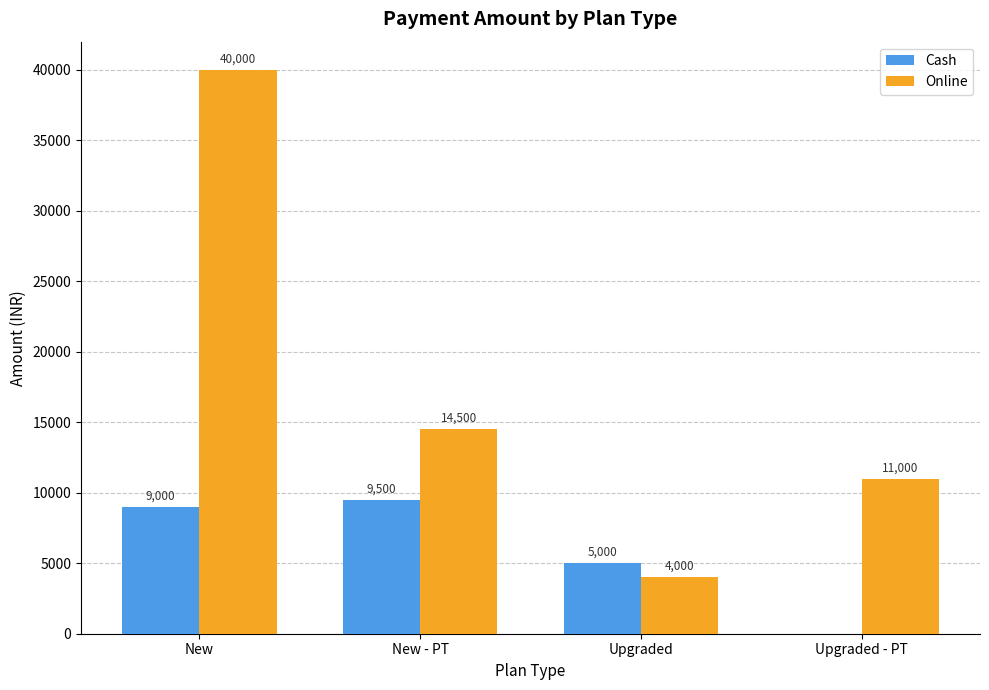

Which series changed the most between New - PT and Upgraded?

Online